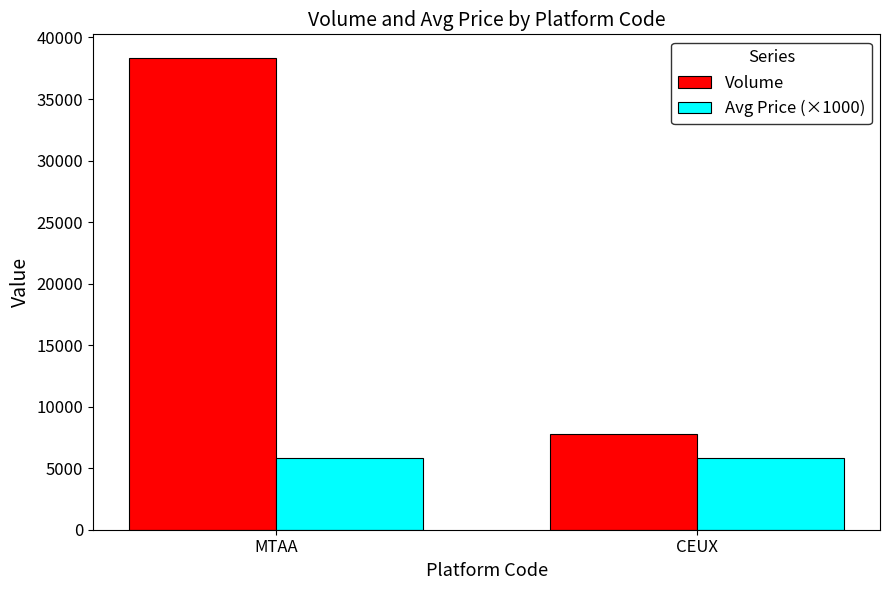

What is the spread (max minus min) of values at MTAA?

32529